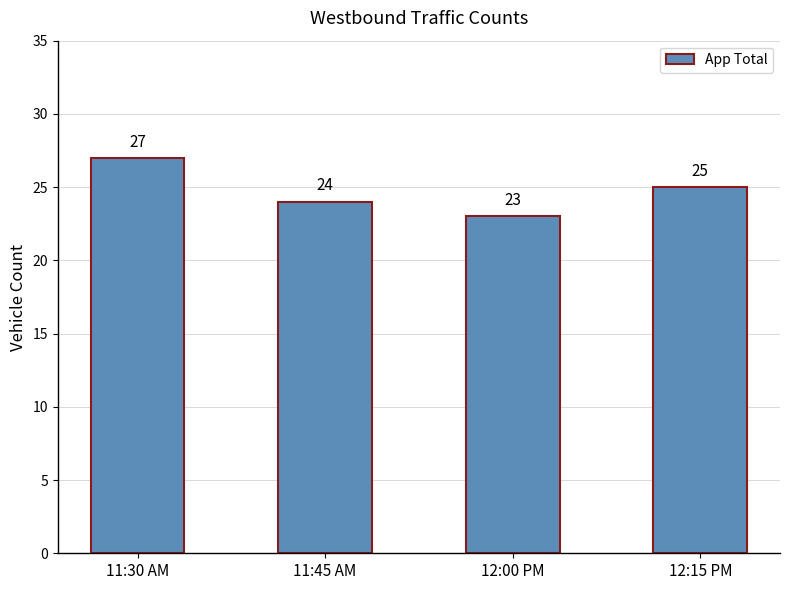

Rank the categories by value from lowest to highest.

12:00 PM, 11:45 AM, 12:15 PM, 11:30 AM